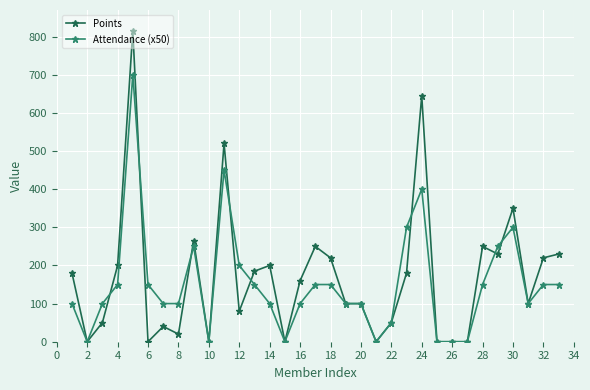

What is the greatest value displayed?

815